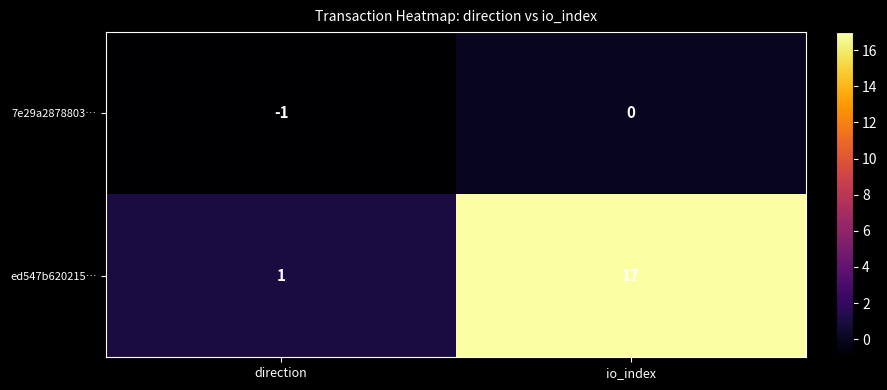

Rank the series at io_index from highest to lowest value.

ed547b620215…, 7e29a2878803…